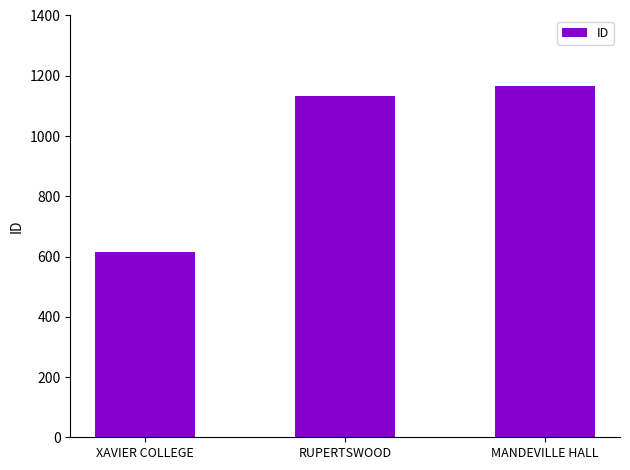

The value at RUPERTSWOOD is 1928. True or false?

False